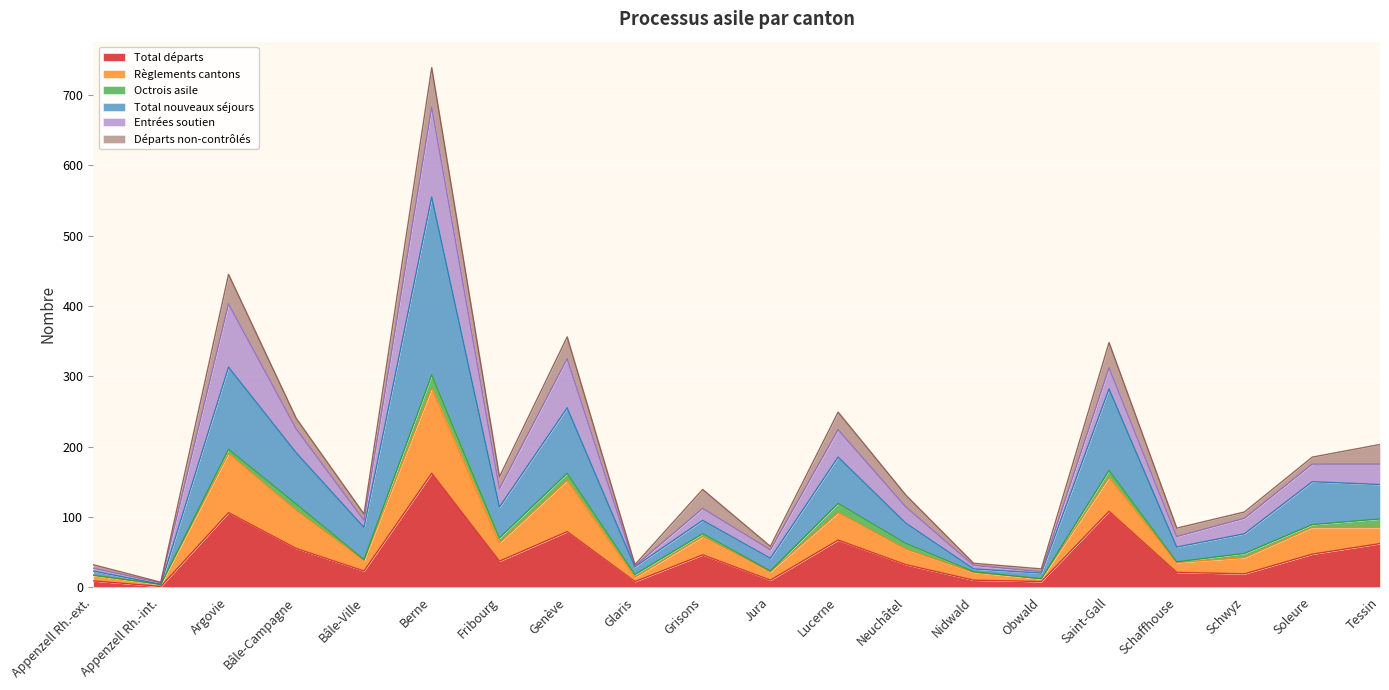

The value of Total départs at Grisons is 46. True or false?

True